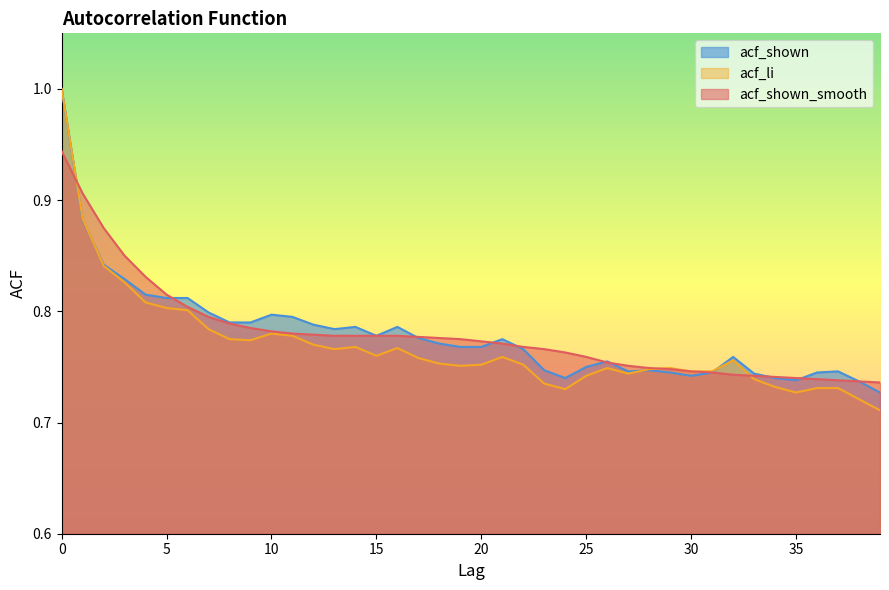

Is it true that acf_shown equals 0.2 at 24?

False